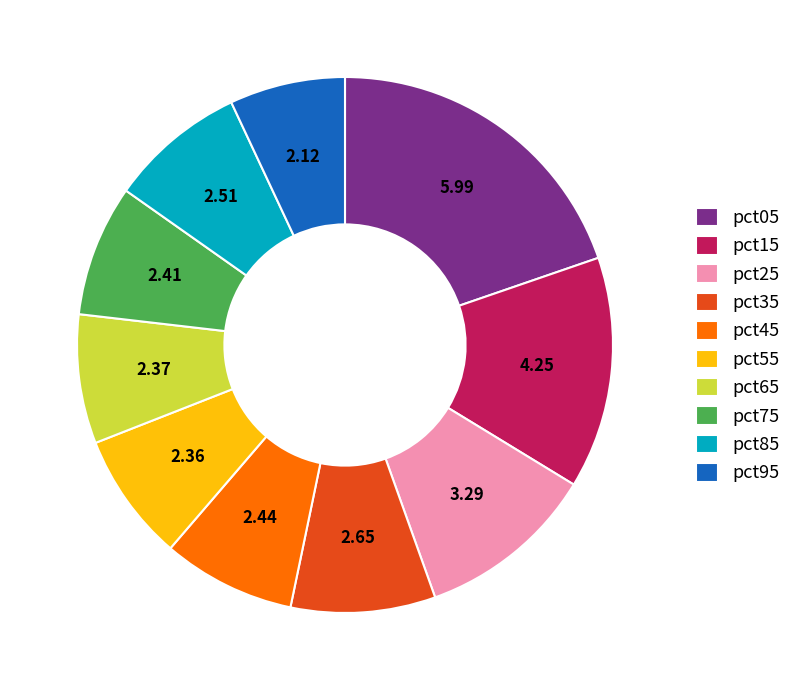

Which slice is the smallest?

pct95